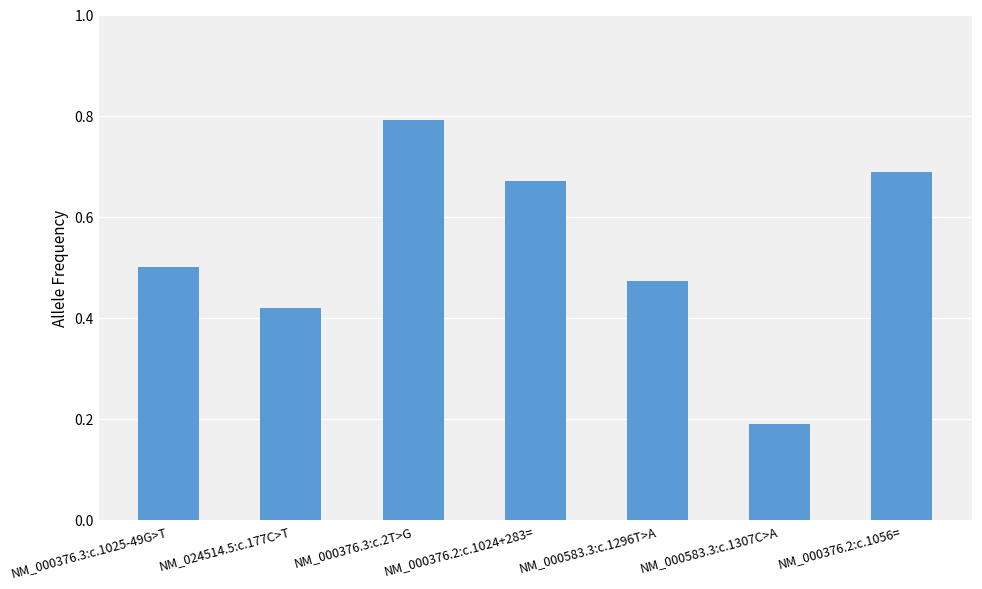

What is the difference between the maximum and minimum values?

0.6